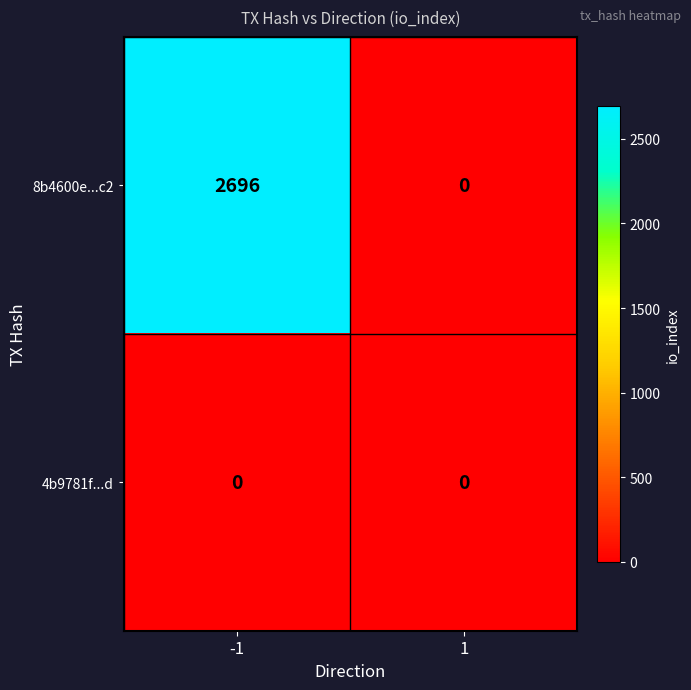

True or false: 4b9781f...d has a value of 0 at -1.

True